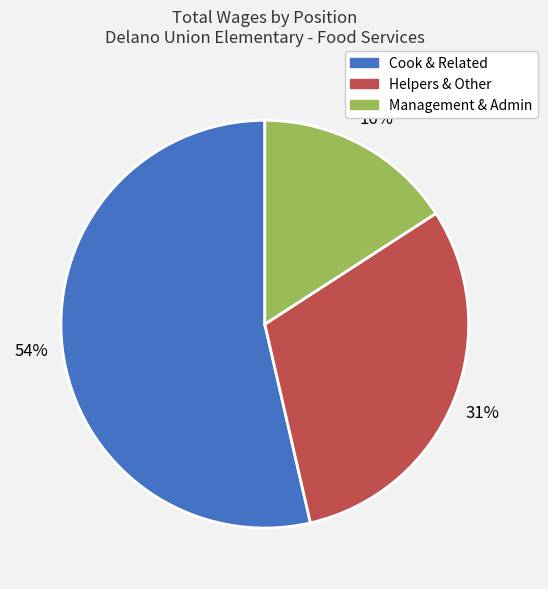

How many slices are in this pie chart?

3